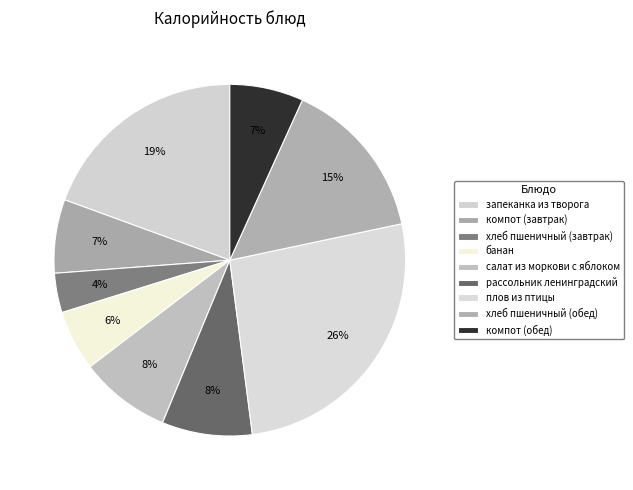

How many slices are in this pie chart?

9